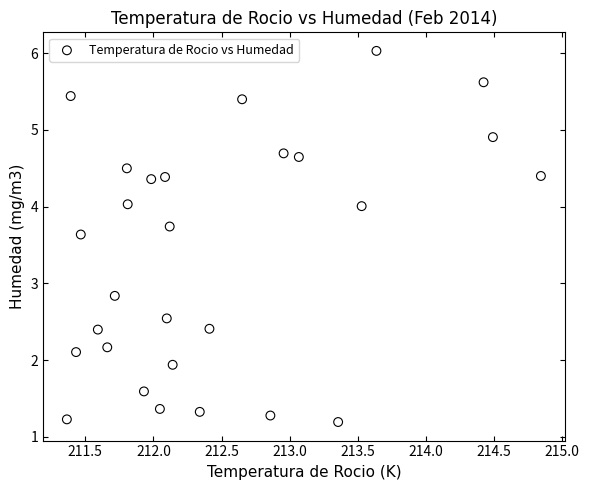

What Y value in the scatter plot is closest to 3?

2.8